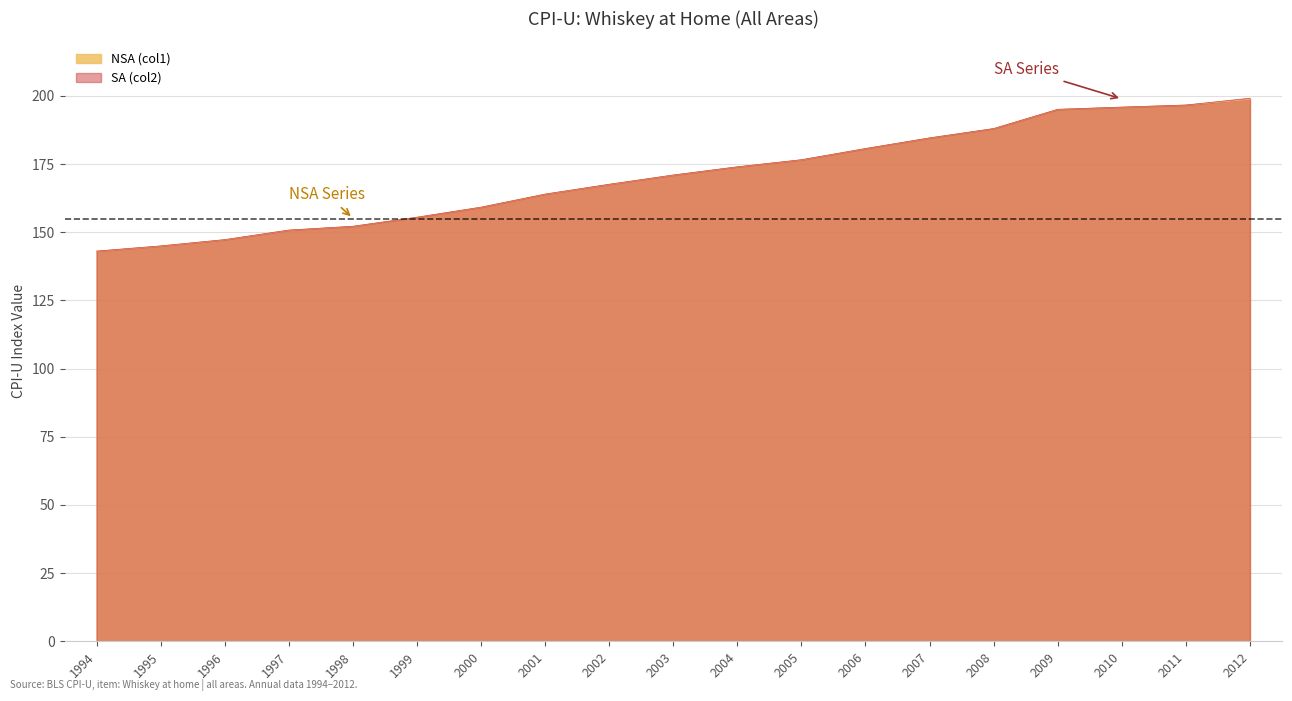

Which series has the largest total across all categories?

SA (col2)